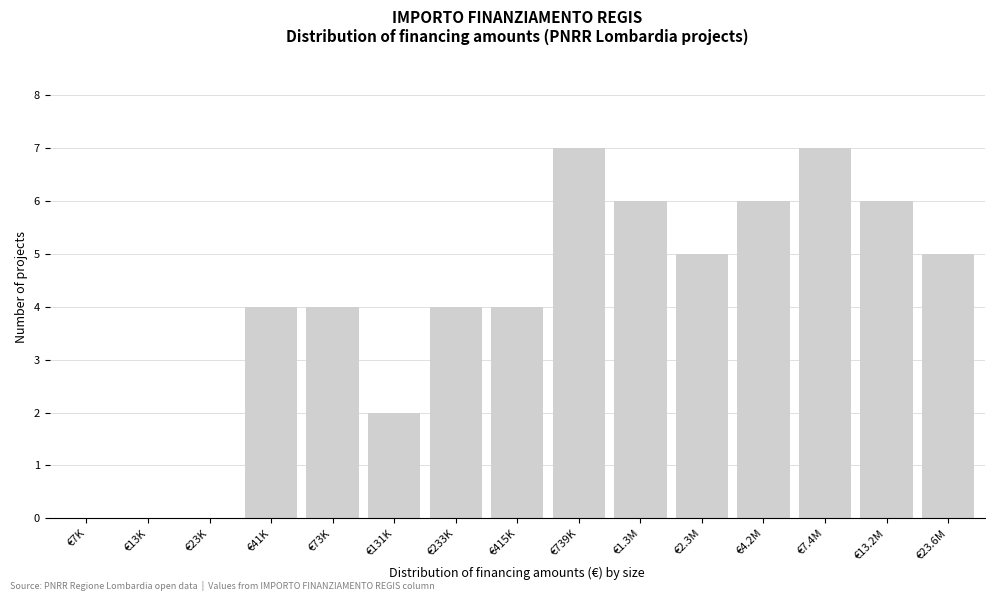

Reading left to right, extract all data points from this chart.

€7K=0	€13K=0	€23K=0	€41K=4	€73K=4	€131K=2	€233K=4	€415K=4	€739K=7	€1.3M=6	€2.3M=5	€4.2M=6	€7.4M=7	€13.2M=6	€23.6M=5